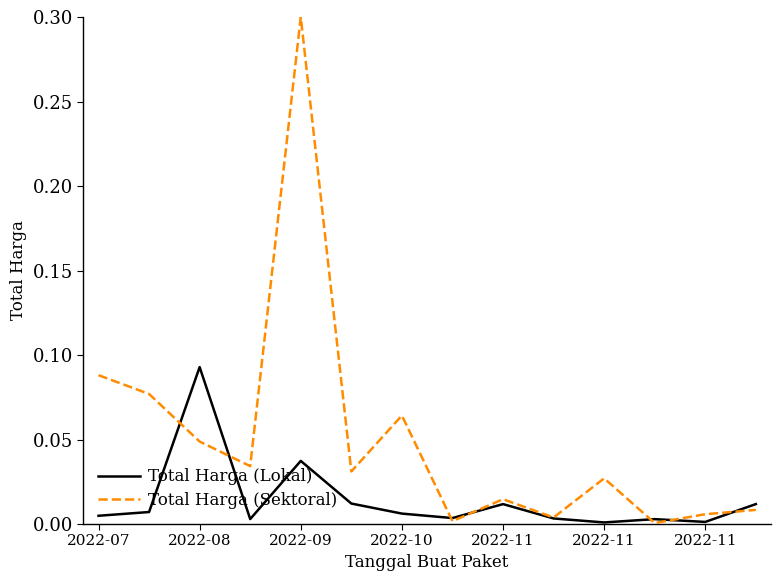

Which series has the largest total across all categories?

Total Harga (Sektoral)